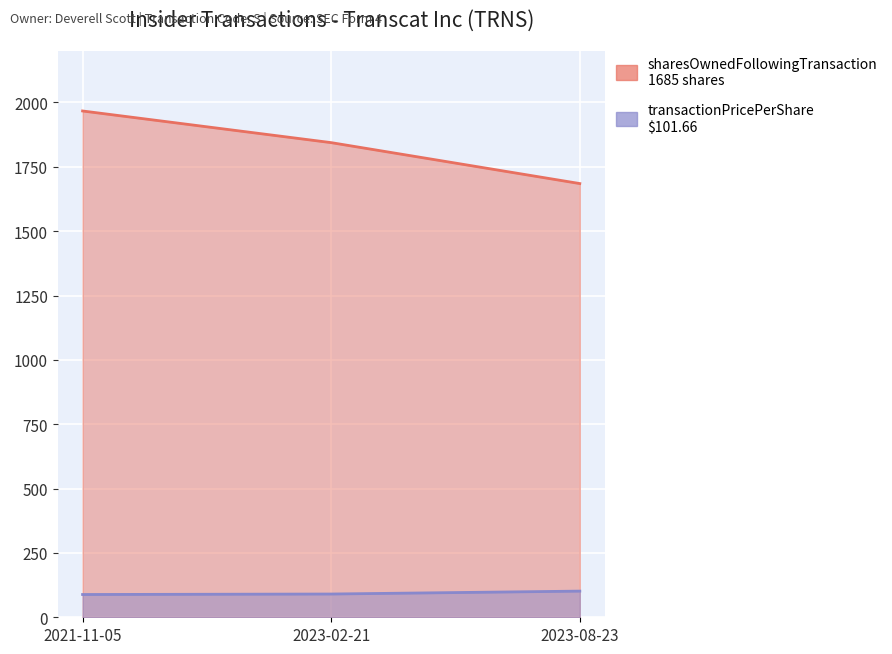

Reading right to left, what are all the values shown in this chart?

transactionPricePerShare: 2023-08-23=101.7	2023-02-21=90.3	2021-11-05=88.5
sharesOwnedFollowingTransaction: 2023-08-23=1685.0	2023-02-21=1844.0	2021-11-05=1967.0